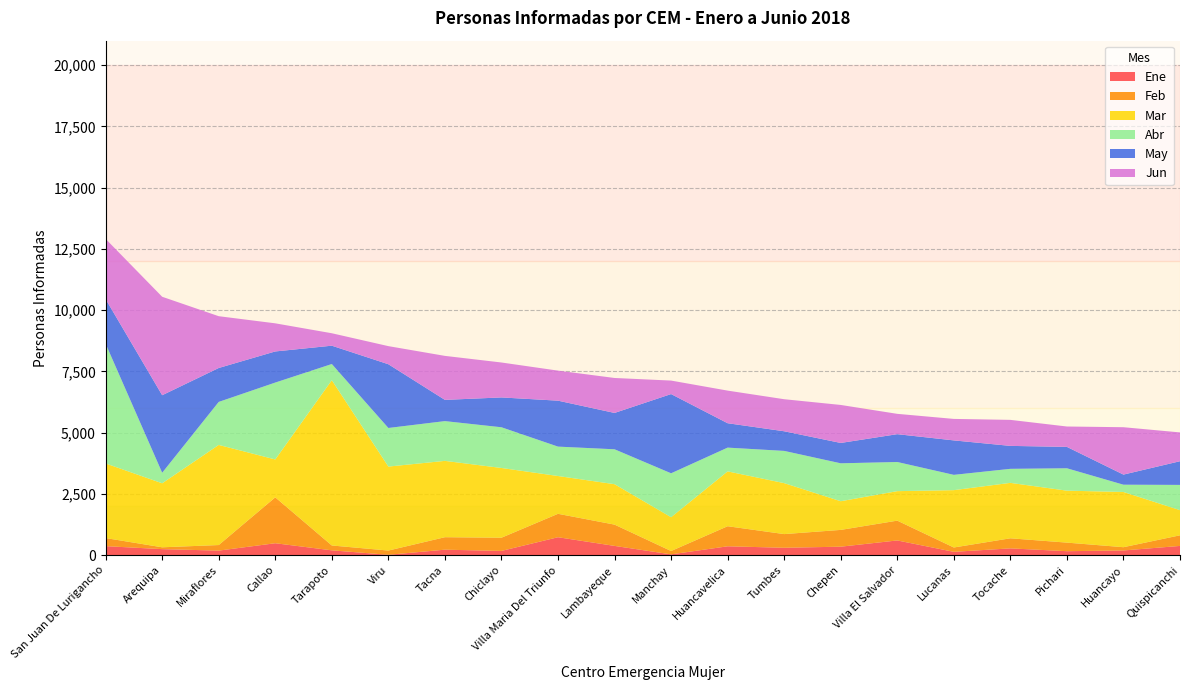

Reading right to left, transcribe all the data shown in this chart.

Ene: Quispicanchi=374	Huancayo=189	Pichari=159	Tocache=274	Lucanas=133	Villa El Salvador=598	Chepen=343	Tumbes=299	Huancavelica=359	Manchay=30	Lambayeque=375	Villa Maria Del Triunfo=729	Chiclayo=170	Tacna=221	Viru=12	Tarapoto=194	Callao=484	Miraflores=183	Arequipa=243	San Juan De Lurigancho=365
Feb: Quispicanchi=433	Huancayo=133	Pichari=350	Tocache=411	Lucanas=177	Villa El Salvador=808	Chepen=685	Tumbes=558	Huancavelica=819	Manchay=136	Lambayeque=869	Villa Maria Del Triunfo=956	Chiclayo=539	Tacna=509	Viru=173	Tarapoto=198	Callao=1874	Miraflores=227	Arequipa=75	San Juan De Lurigancho=330
Mar: Quispicanchi=1027	Huancayo=2254	Pichari=2121	Tocache=2263	Lucanas=2341	Villa El Salvador=1204	Chepen=1171	Tumbes=2080	Huancavelica=2239	Manchay=1380	Lambayeque=1650	Villa Maria Del Triunfo=1543	Chiclayo=2847	Tacna=3116	Viru=3428	Tarapoto=6747	Callao=1546	Miraflores=4087	Arequipa=2613	San Juan De Lurigancho=3046
Abr: Quispicanchi=1031	Huancayo=297	Pichari=914	Tocache=573	Lucanas=624	Villa El Salvador=1190	Chepen=1548	Tumbes=1316	Huancavelica=970	Manchay=1793	Lambayeque=1425	Villa Maria Del Triunfo=1200	Chiclayo=1662	Tacna=1623	Viru=1576	Tarapoto=661	Callao=3139	Miraflores=1756	Arequipa=430	San Juan De Lurigancho=4885
May: Quispicanchi=967	Huancayo=413	Pichari=873	Tocache=937	Lucanas=1407	Villa El Salvador=1136	Chepen=831	Tumbes=802	Huancavelica=996	Manchay=3234	Lambayeque=1484	Villa Maria Del Triunfo=1876	Chiclayo=1218	Tacna=867	Viru=2602	Tarapoto=748	Callao=1270	Miraflores=1385	Arequipa=3165	San Juan De Lurigancho=1823
Jun: Quispicanchi=1176	Huancayo=1934	Pichari=832	Tocache=1062	Lucanas=877	Villa El Salvador=830	Chepen=1551	Tumbes=1308	Huancavelica=1331	Manchay=551	Lambayeque=1427	Villa Maria Del Triunfo=1226	Chiclayo=1426	Tacna=1796	Viru=739	Tarapoto=508	Callao=1148	Miraflores=2114	Arequipa=4019	San Juan De Lurigancho=2458